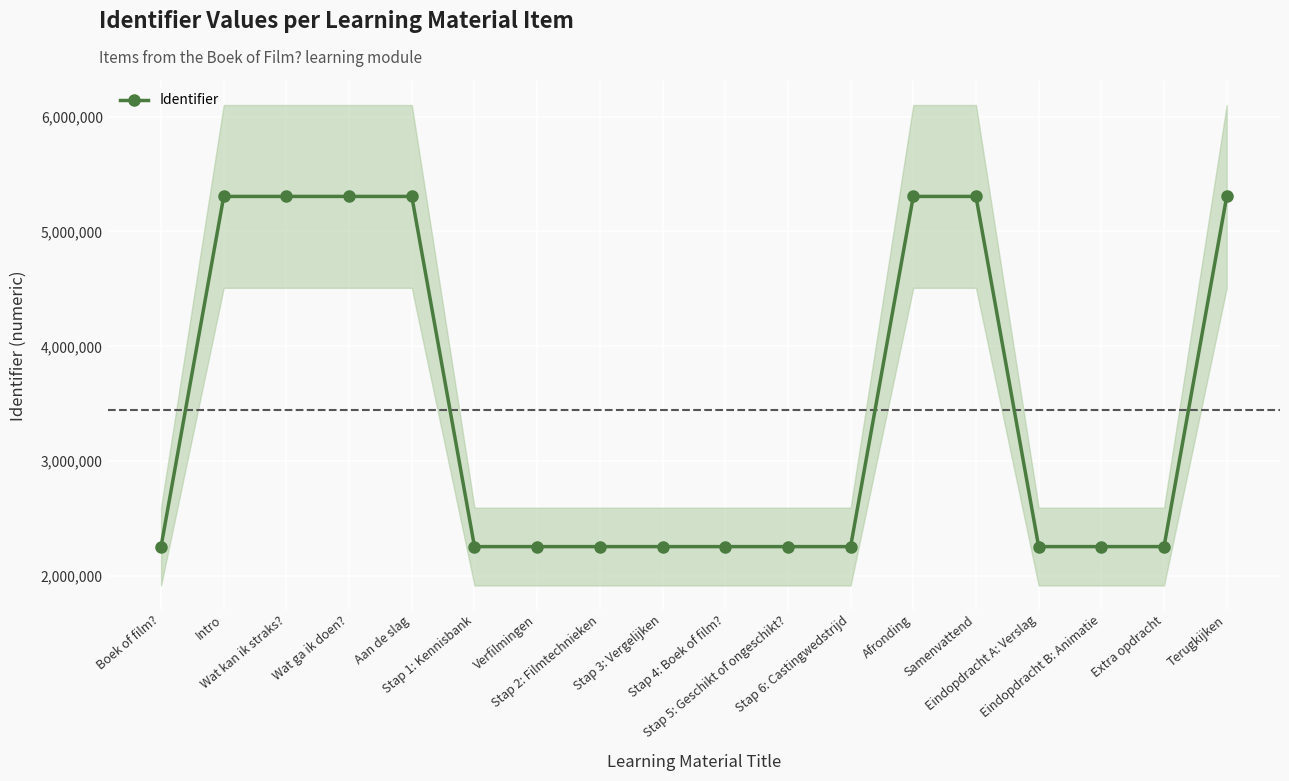

What is the label of the 3rd point from the left?

Wat kan ik straks?